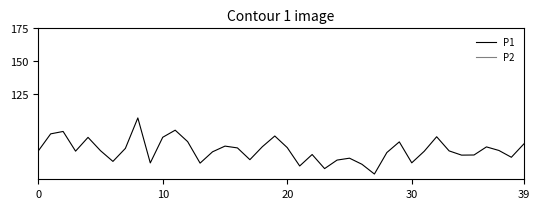

Where is P2 nearest to the value 23?

7